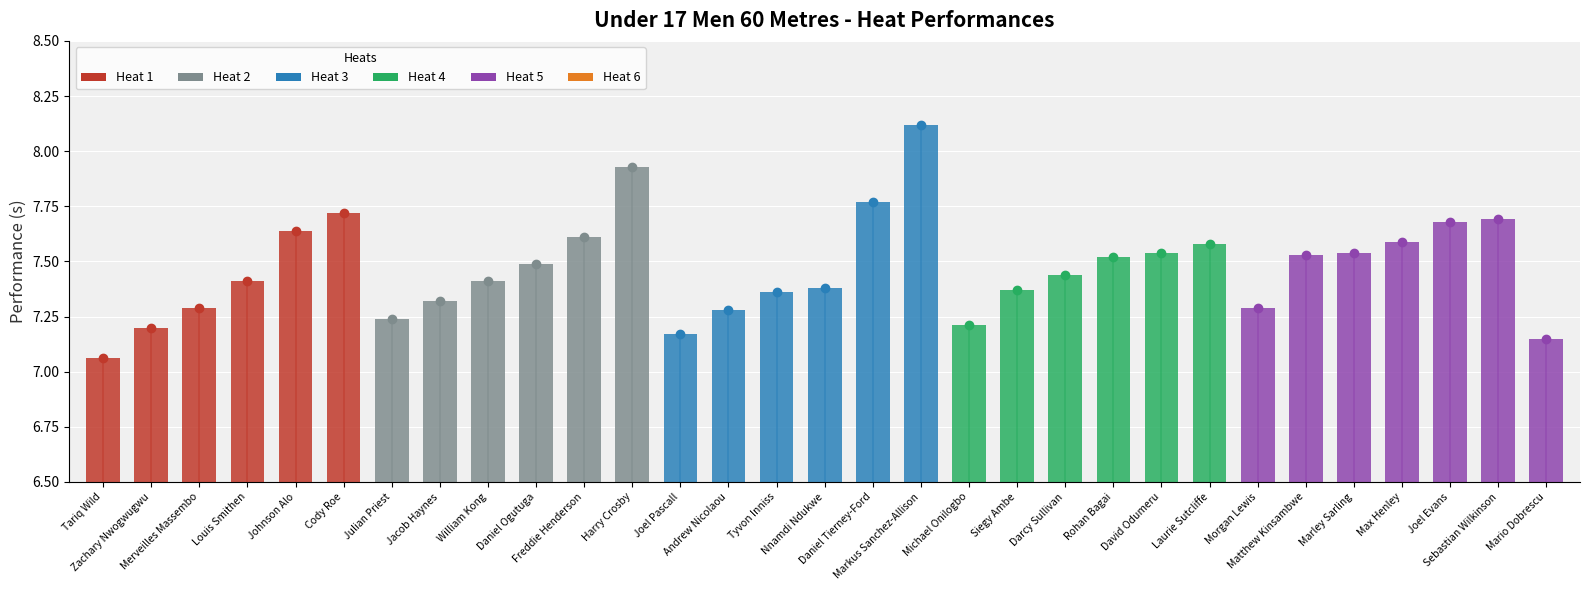

What is the change in value from Andrew Nicolaou to Tyvon Inniss?

+0.1